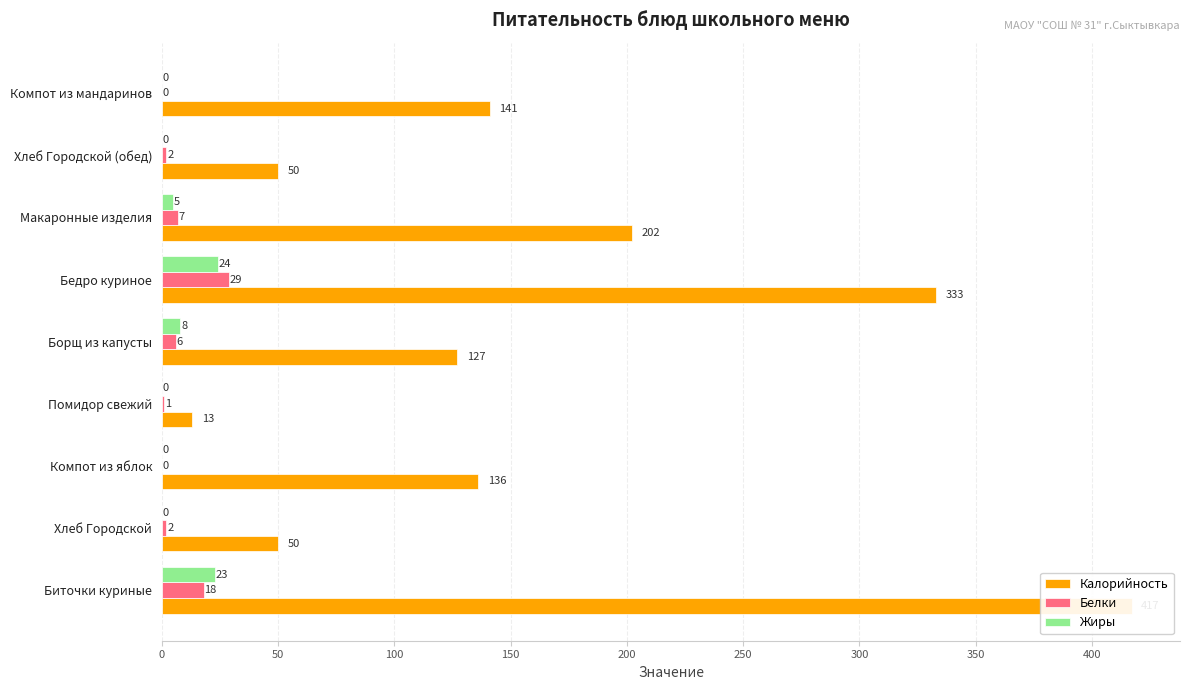

What is the total value across all series at Макаронные изделия?

214